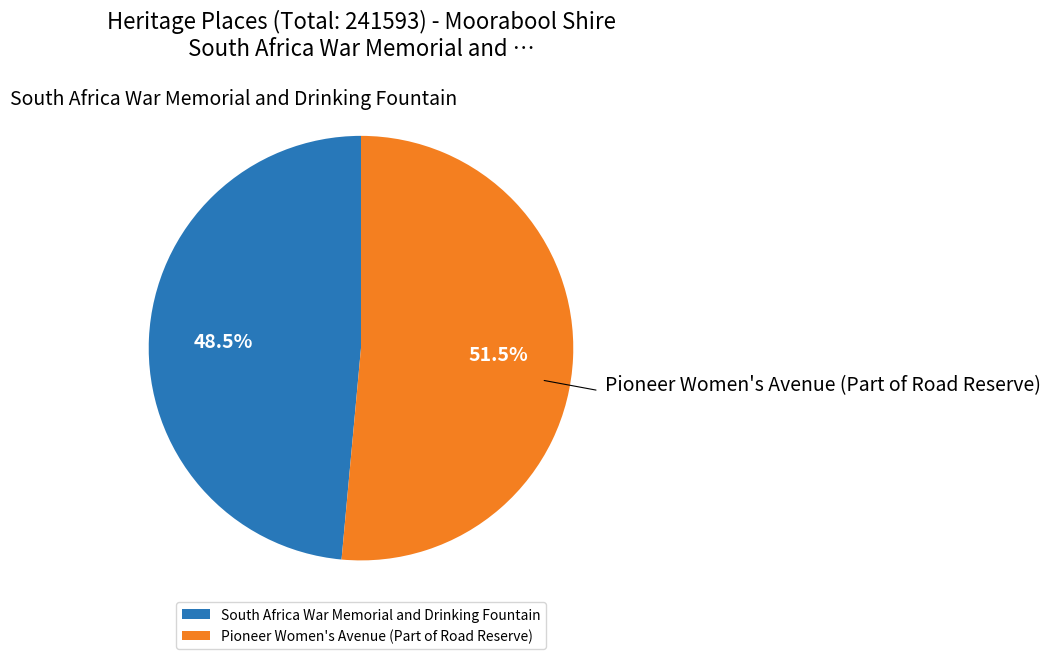

Do South Africa War Memorial and Drinking Fountain and Pioneer Women's Avenue (Part of Road Reserve) together represent more than half of the pie?

Yes